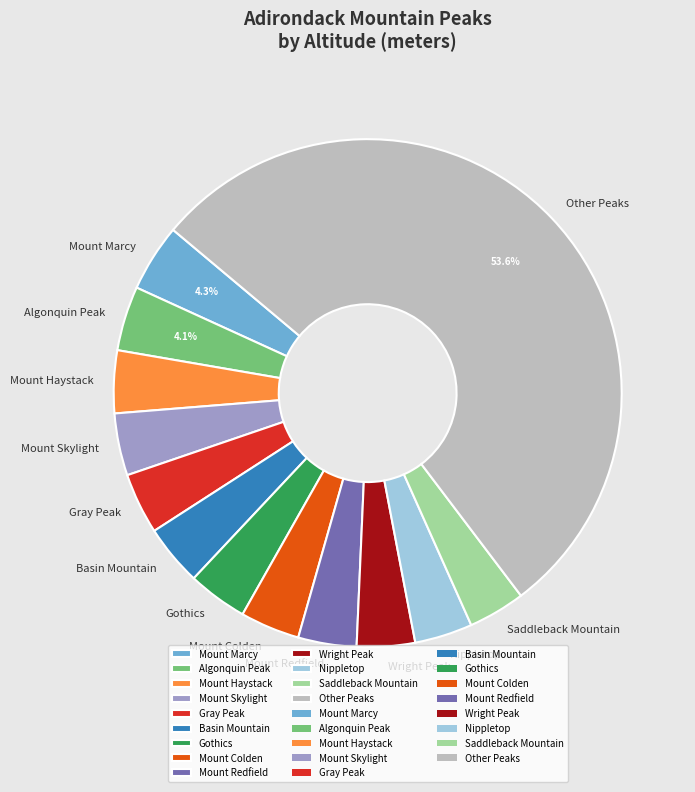

To the nearest percent, what portion does Mount Marcy represent?

4%